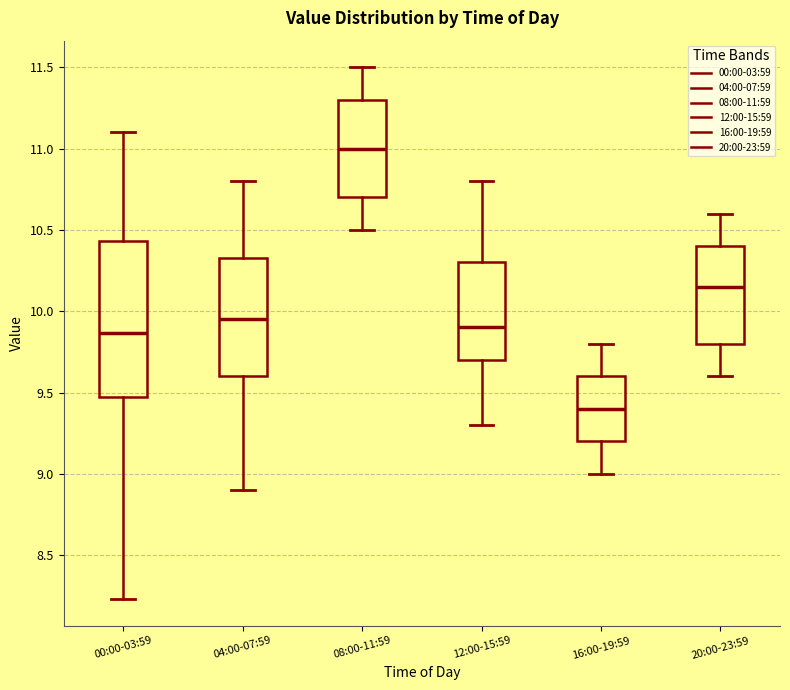

Reading left to right, transcribe this box plot: for each box, give where its median line is, the range the box spans, and where its two whiskers end, as read against the y-axis. The values are not printed on the chart, so give them approximately, as read against the axis.

00:00-03:59: median 9.85, box 9.50 to 10.45, whiskers 8.25 to 11.10
04:00-07:59: median 9.95, box 9.60 to 10.35, whiskers 8.90 to 10.80
08:00-11:59: median 11.00, box 10.70 to 11.30, whiskers 10.50 to 11.50
12:00-15:59: median 9.90, box 9.70 to 10.30, whiskers 9.30 to 10.80
16:00-19:59: median 9.40, box 9.20 to 9.60, whiskers 9.00 to 9.80
20:00-23:59: median 10.15, box 9.80 to 10.40, whiskers 9.60 to 10.60